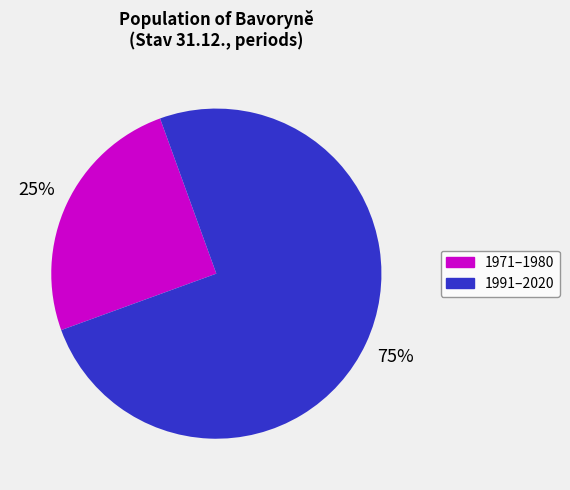

Is there a majority slice in this chart?

Yes